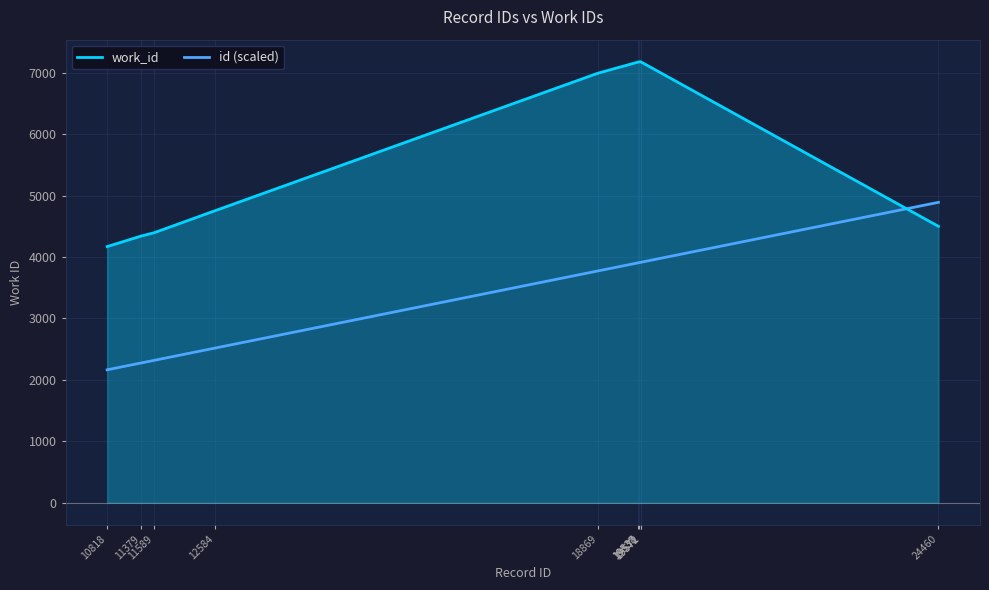

Is the value of work_id at 11379 greater than the value of id (scaled) at 19538?

Yes